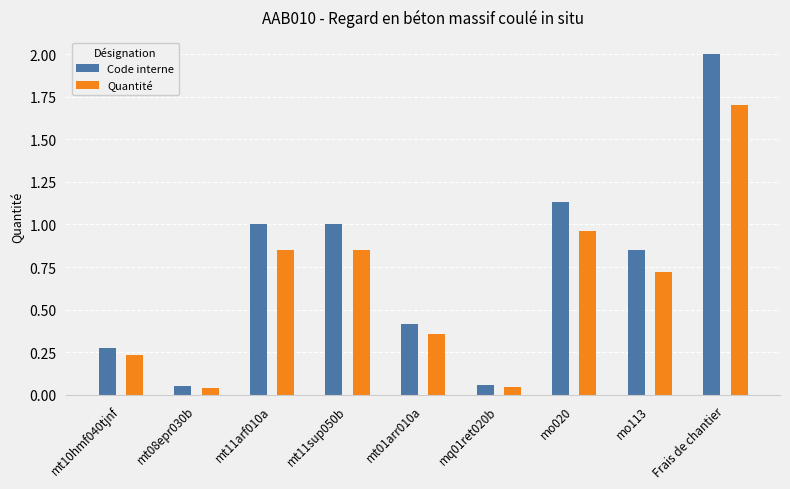

What is the total value across all series at mt10hmf040tjnf?

0.5